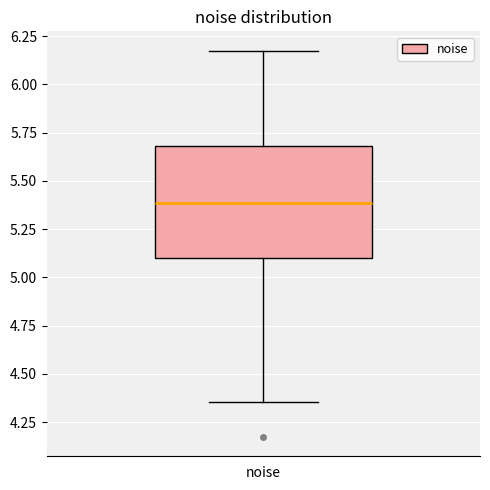

Where does the lower whisker of the box for noise end on the y-axis? The values are not printed on the chart, so give them approximately, as read against the axis.

4.35